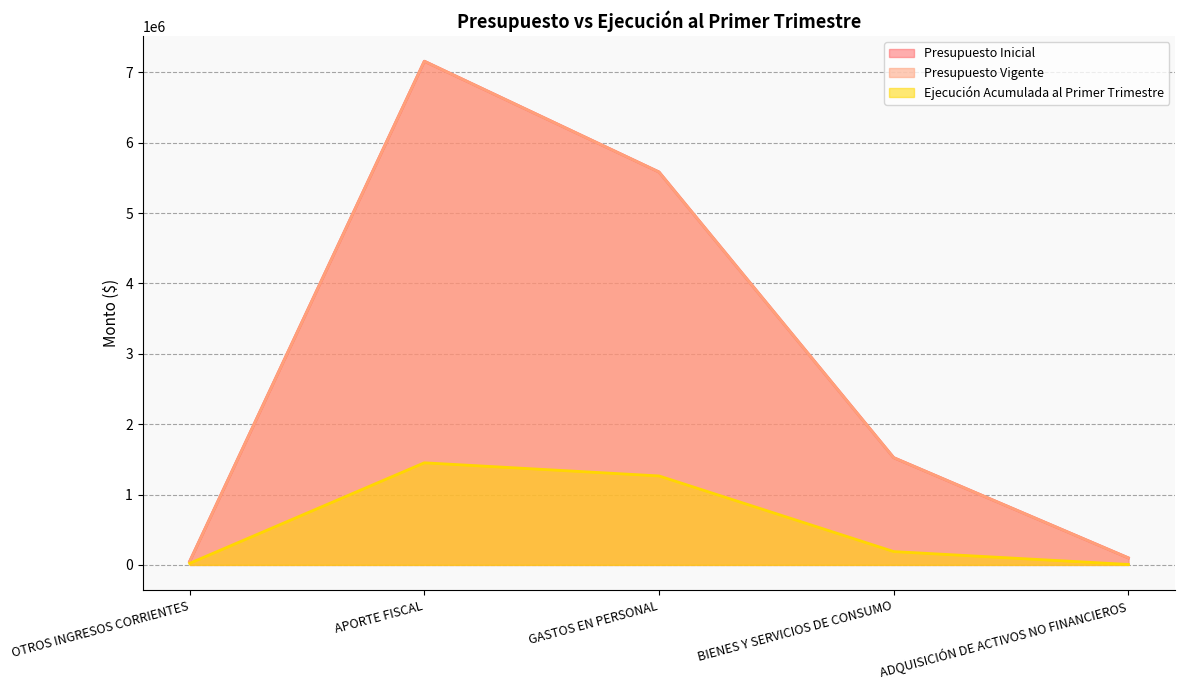

Where does the Presupuesto Inicial series first go above 1524274?

APORTE FISCAL